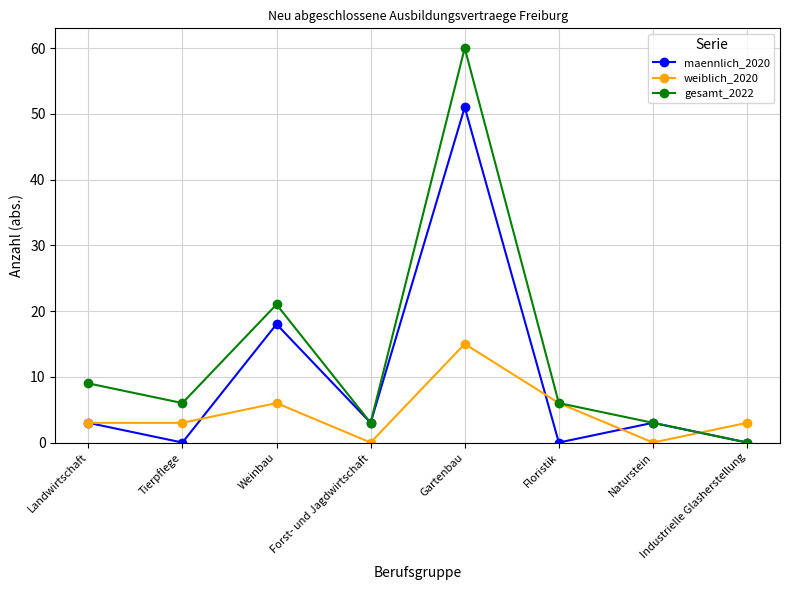

What is the spread (max minus min) of values at Gartenbau?

45